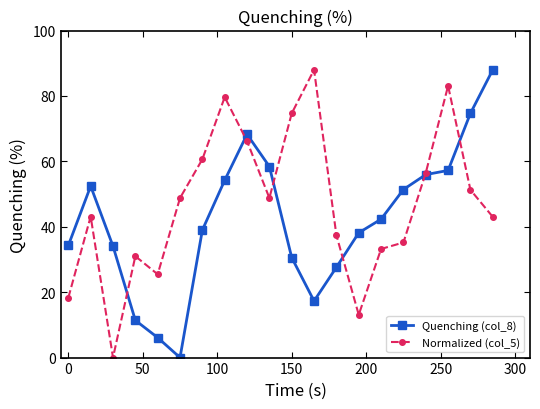

How many data points does each series have?

20